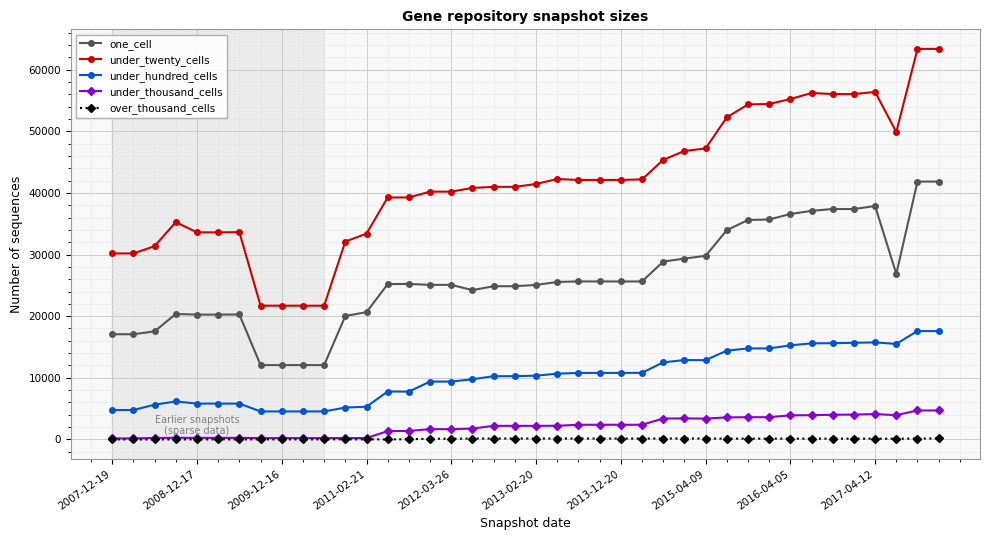

Rank the series by their maximum value, from lowest to highest.

over_thousand_cells, under_thousand_cells, under_hundred_cells, one_cell, under_twenty_cells